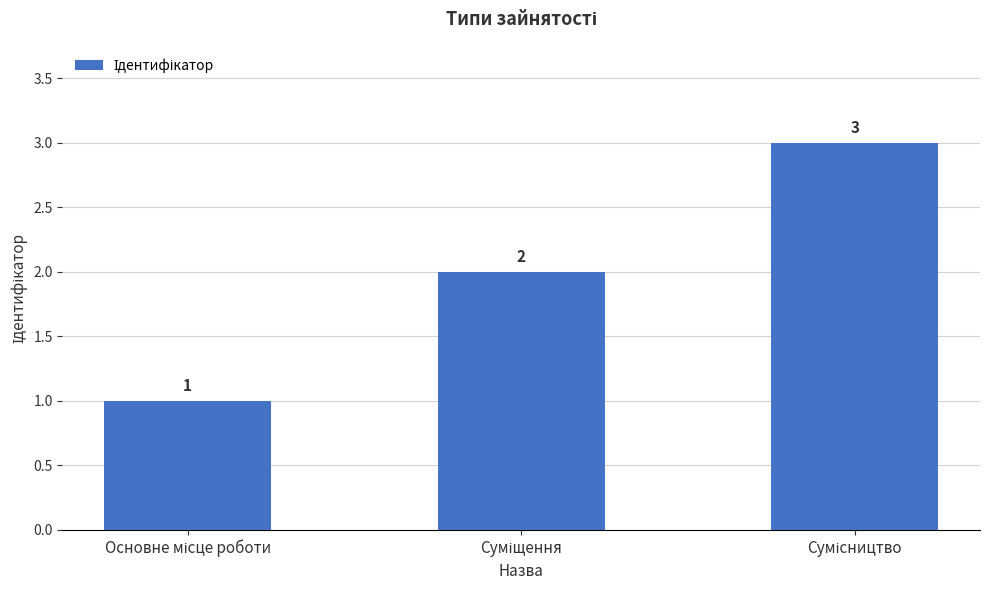

How many data points are less than 2?

1